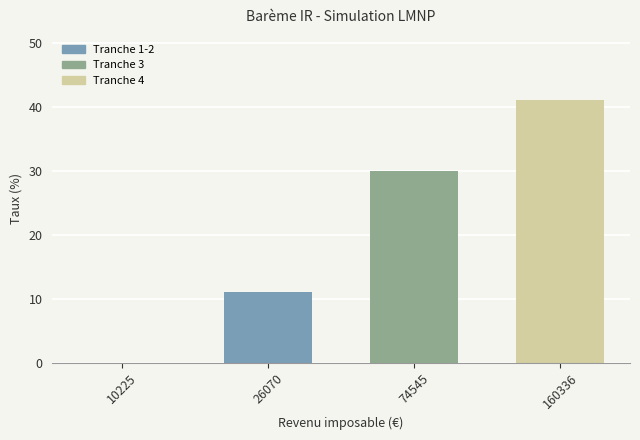

How many distinct data groups are displayed?

1